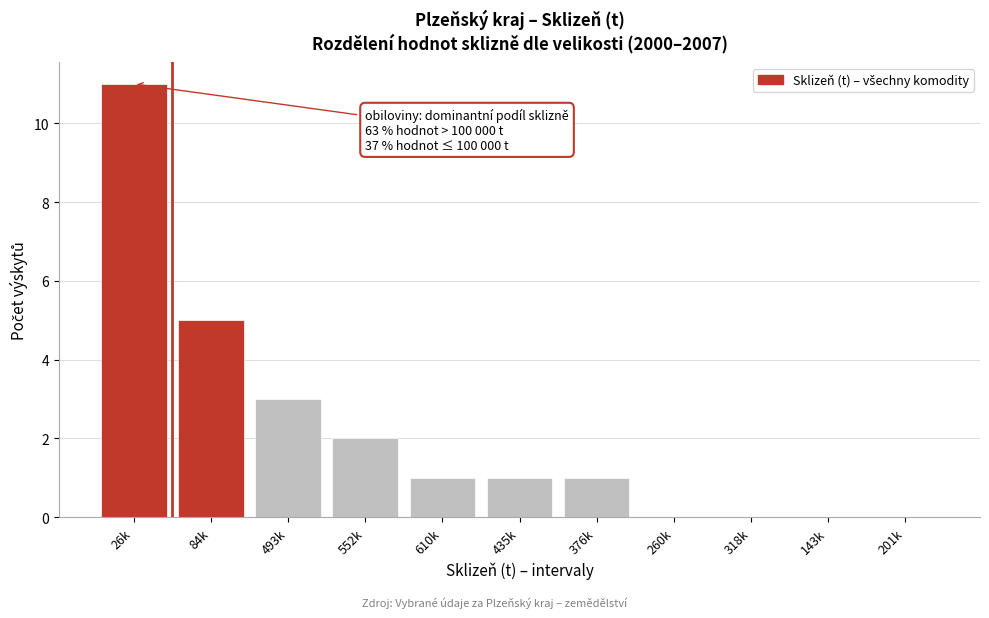

Reading left to right, extract all data points from this chart.

26k=11	84k=5	493k=3	552k=2	610k=1	435k=1	376k=1	260k=0	318k=0	143k=0	201k=0